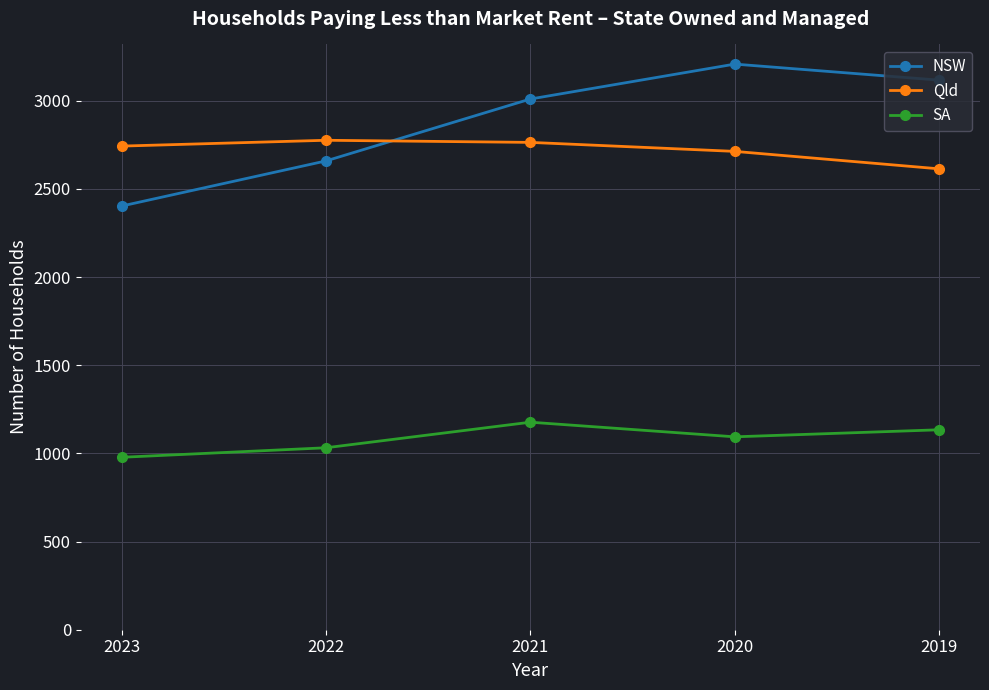

Does the chart have visible grid lines?

Yes